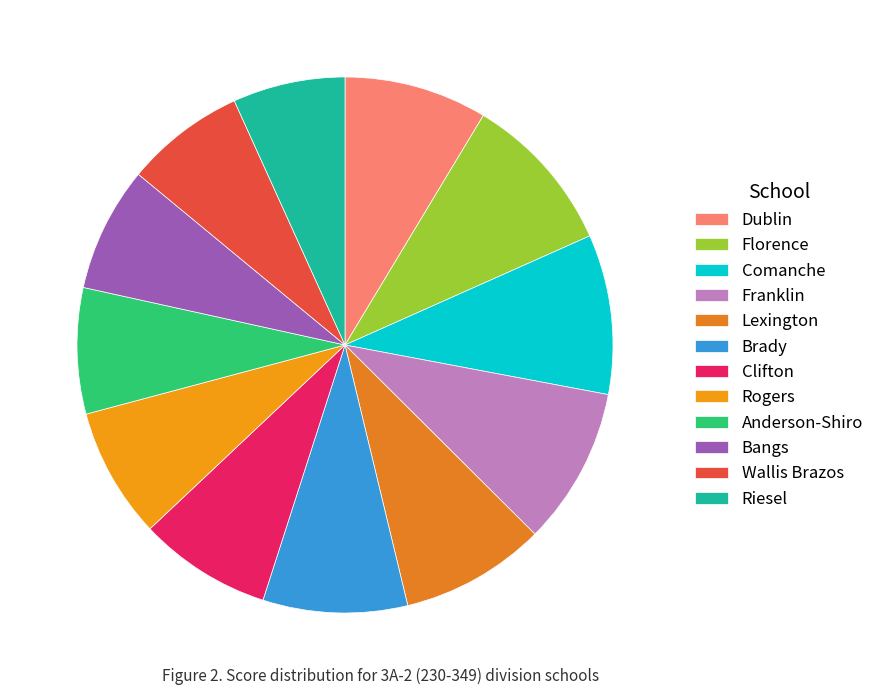

To the nearest percent, what percentage of the pie is Clifton?

8%